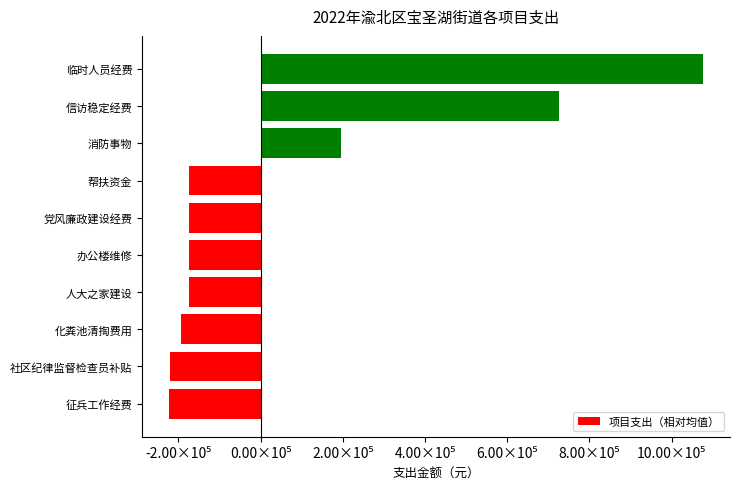

Does the chart contain any negative values?

Yes